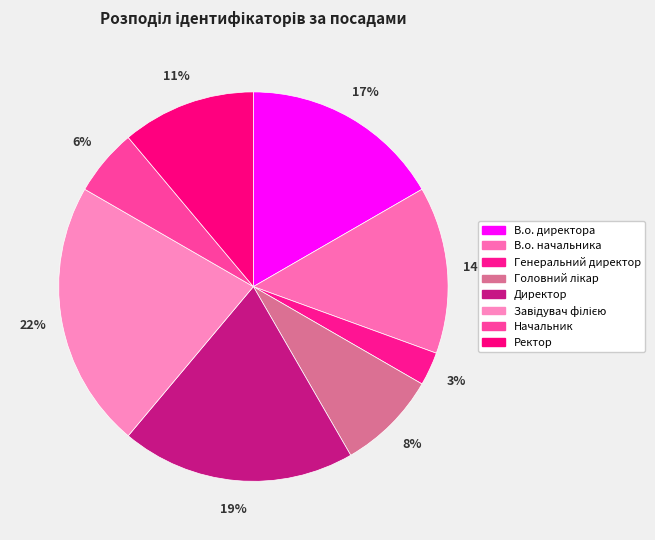

Between Завідувач філією and Директор, which is larger?

Завідувач філією